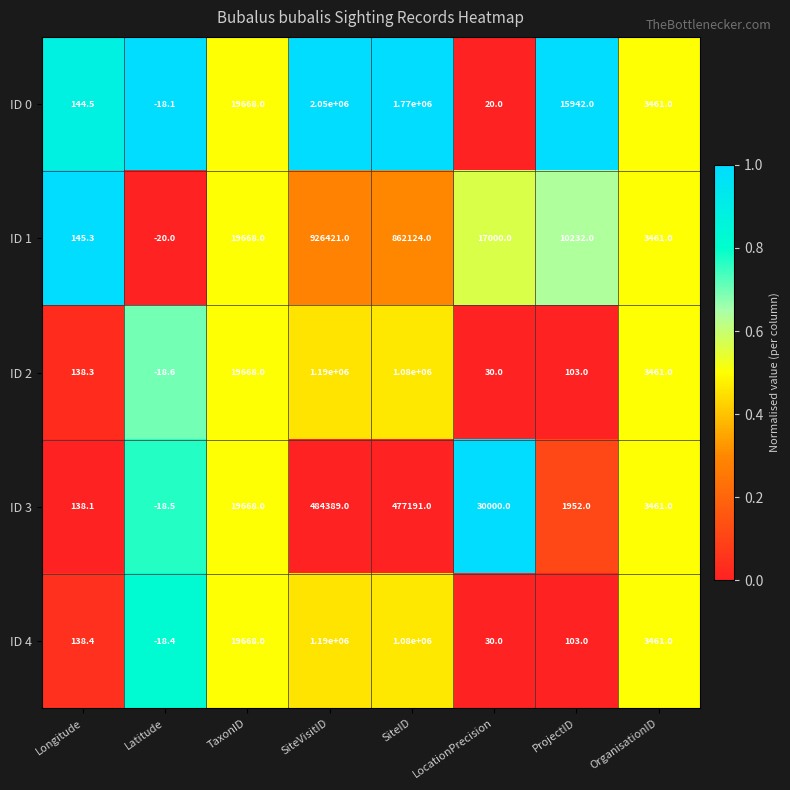

Which series has the largest range (max minus min)?

ID 0